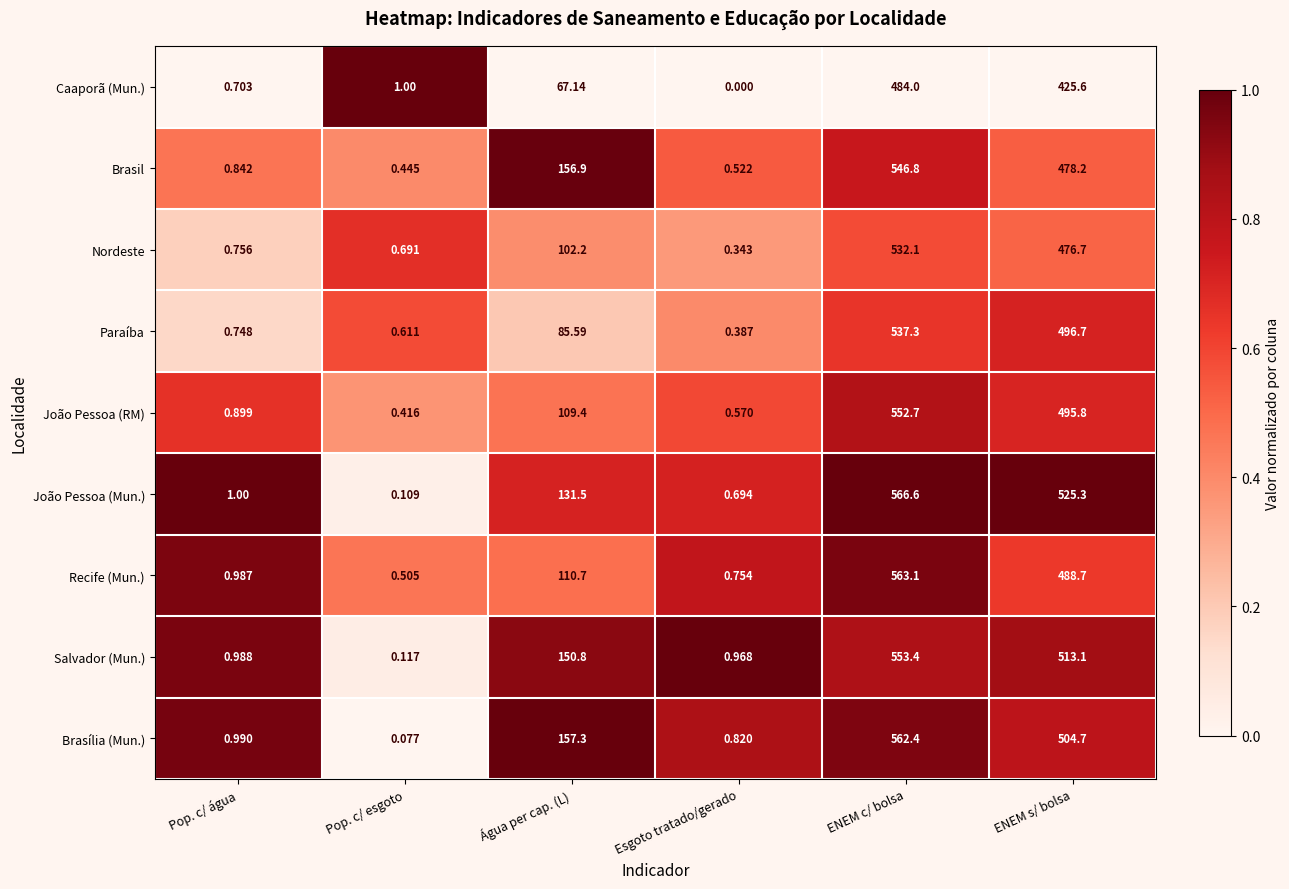

Which series has the largest total across all categories?

Brasília (Mun.)